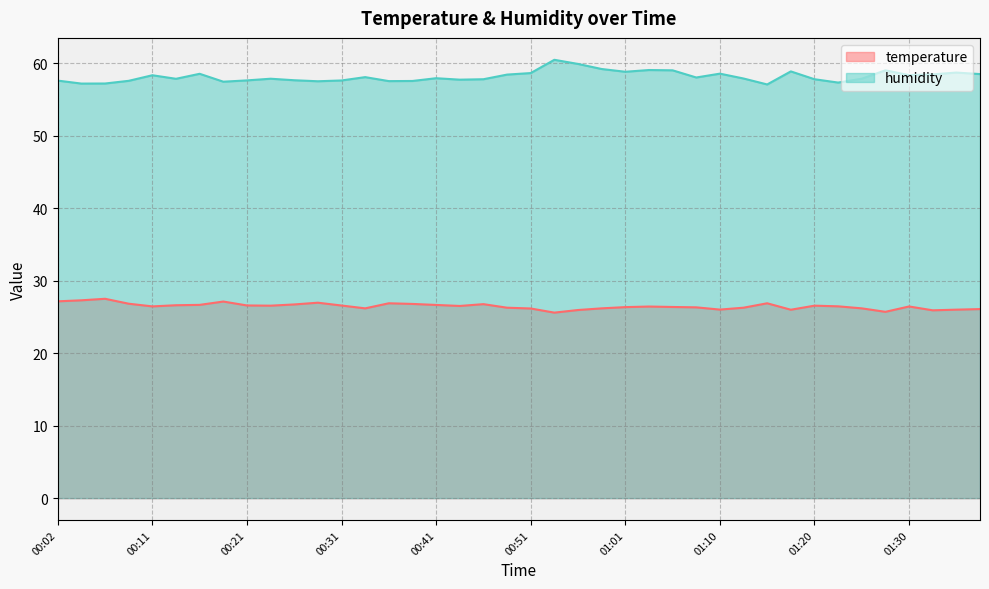

What is the average value of the temperature series?

26.5